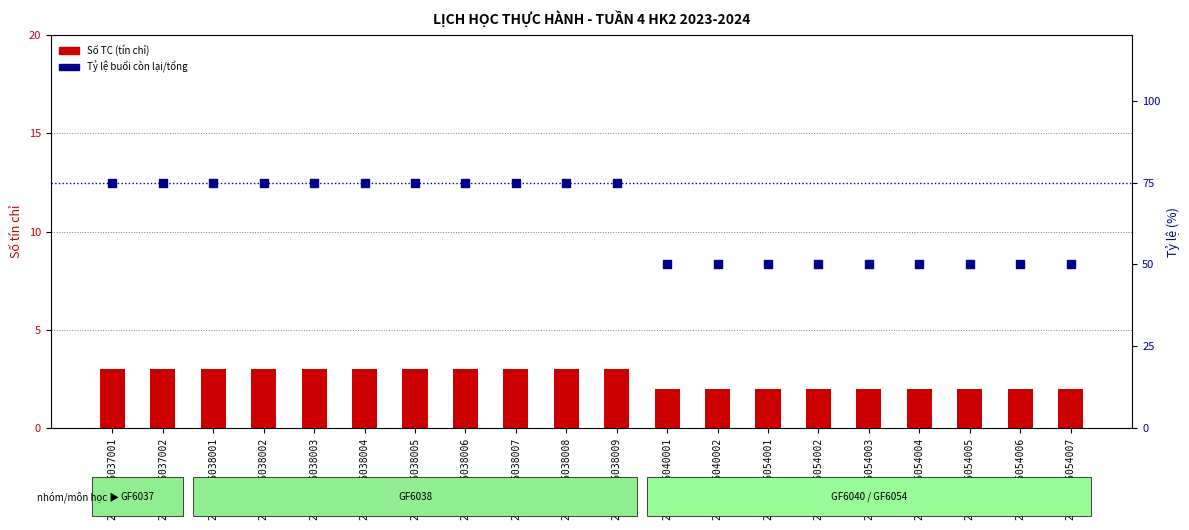

At which category is the sum across all series the highest?

20232GF6037001